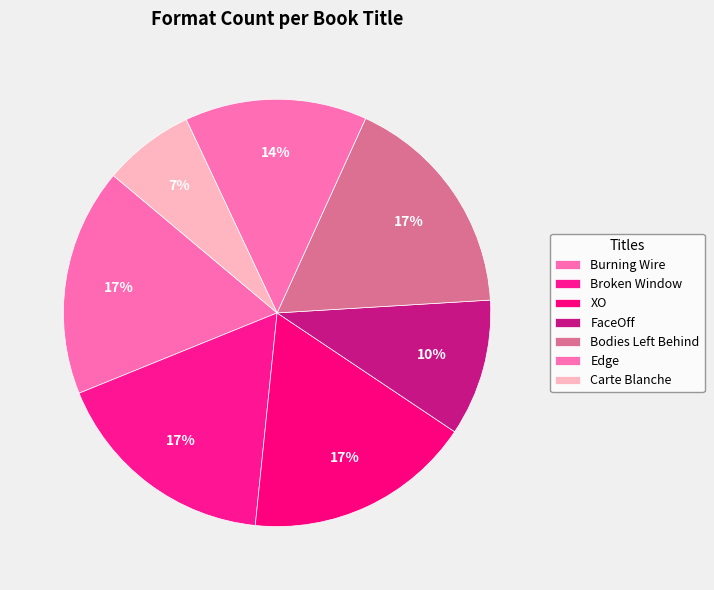

To the nearest percent, what is the difference between the largest and smallest slice percentages?

10%